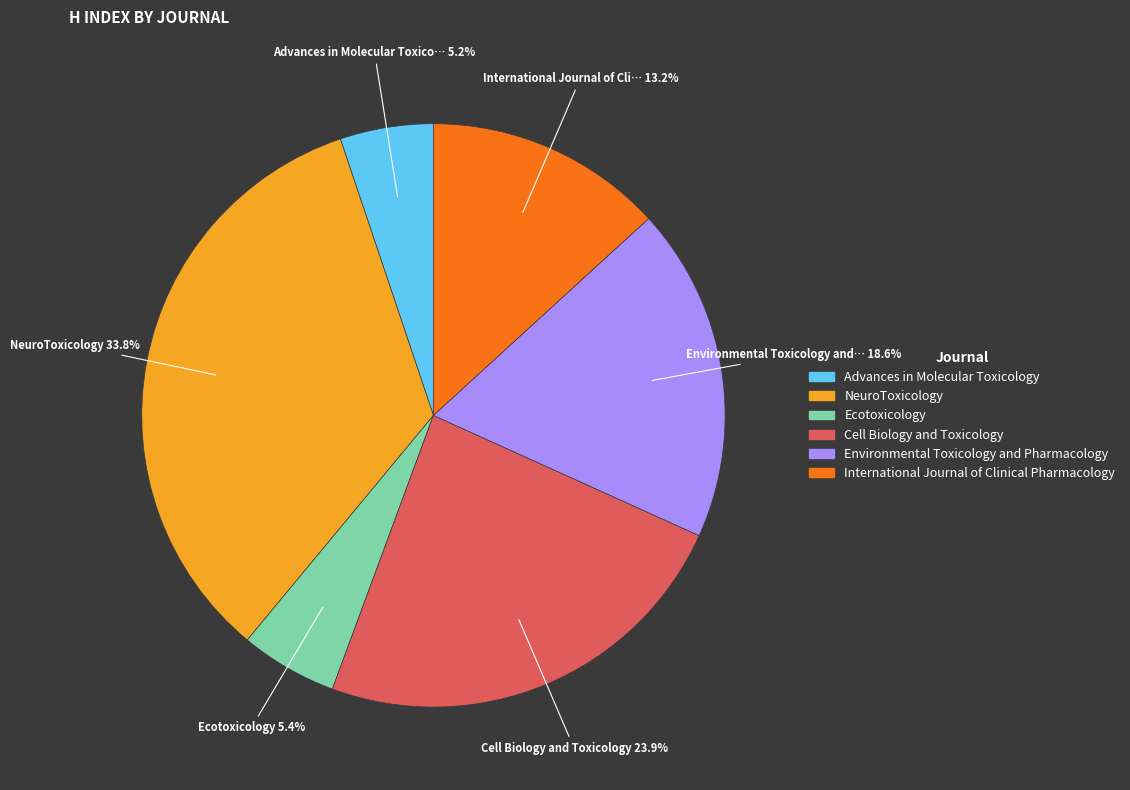

What percentage is NOT represented by Environmental Toxicology and Pharmacology?

81.4%